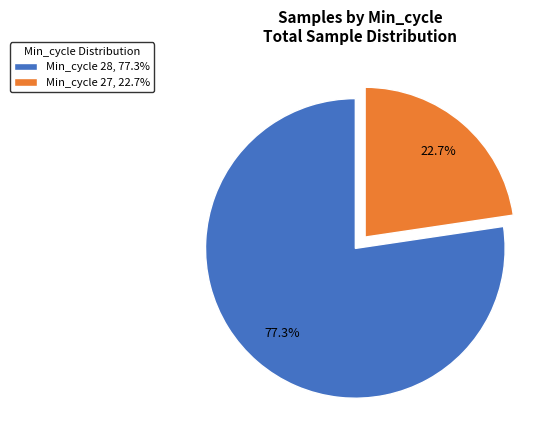

What is the ratio of the value at Min_cycle 28, 77.3% to the value at Min_cycle 27, 22.7%?

3.4